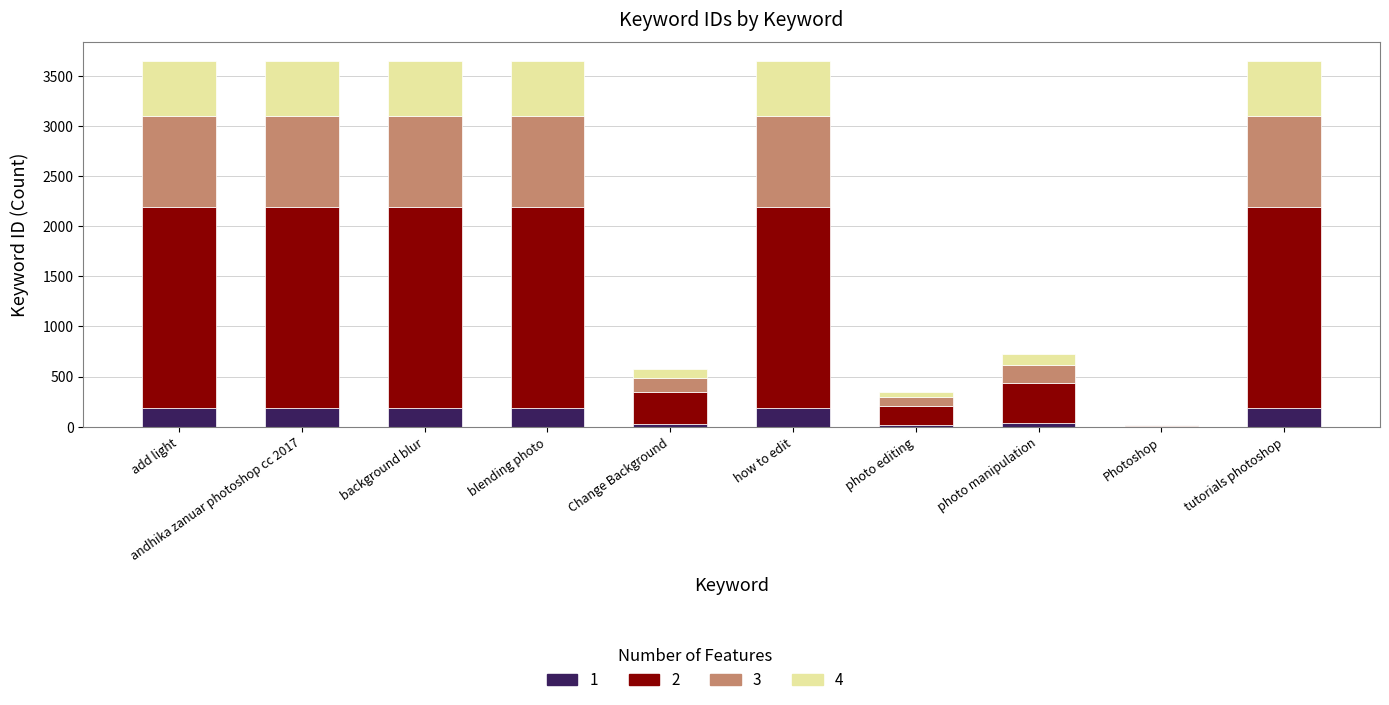

What is the total value across all series at how to edit?

3653